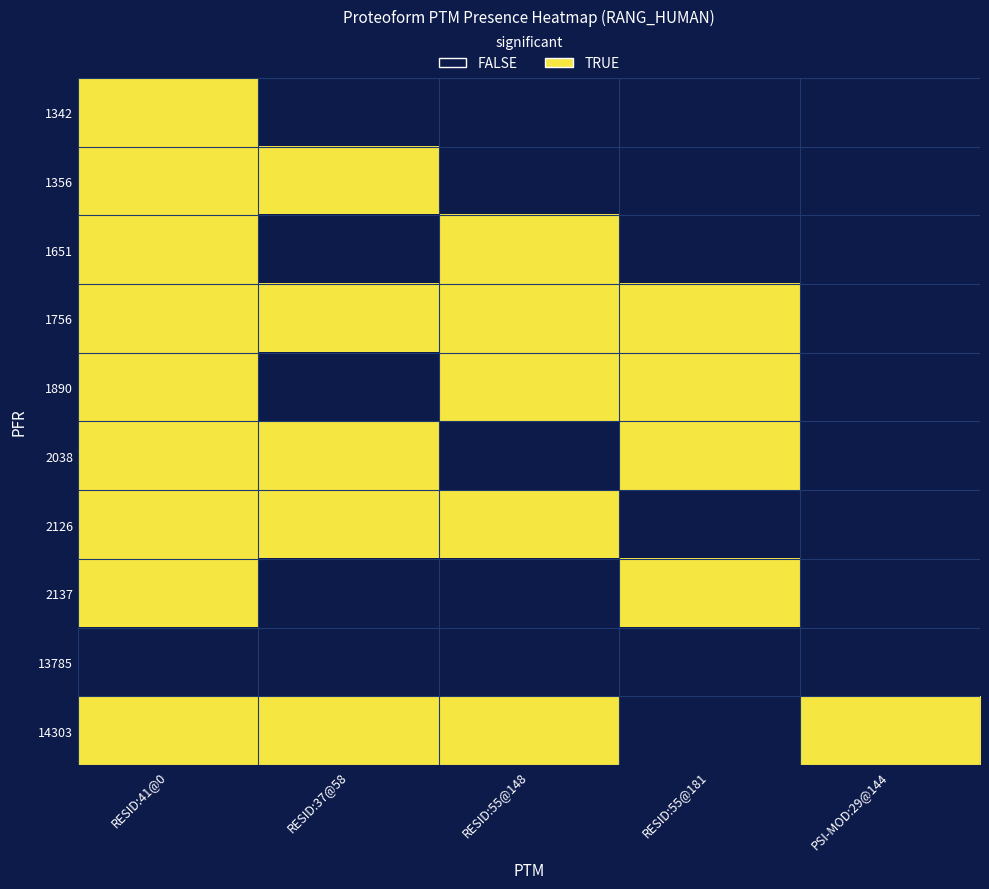

Reading left to right, list all the values displayed in this chart.

1342: RESID:41@0=1	RESID:37@58=0	RESID:55@148=0	RESID:55@181=0	PSI-MOD:29@144=0
1356: RESID:41@0=1	RESID:37@58=1	RESID:55@148=0	RESID:55@181=0	PSI-MOD:29@144=0
1651: RESID:41@0=1	RESID:37@58=0	RESID:55@148=1	RESID:55@181=0	PSI-MOD:29@144=0
1756: RESID:41@0=1	RESID:37@58=1	RESID:55@148=1	RESID:55@181=1	PSI-MOD:29@144=0
1890: RESID:41@0=1	RESID:37@58=0	RESID:55@148=1	RESID:55@181=1	PSI-MOD:29@144=0
2038: RESID:41@0=1	RESID:37@58=1	RESID:55@148=0	RESID:55@181=1	PSI-MOD:29@144=0
2126: RESID:41@0=1	RESID:37@58=1	RESID:55@148=1	RESID:55@181=0	PSI-MOD:29@144=0
2137: RESID:41@0=1	RESID:37@58=0	RESID:55@148=0	RESID:55@181=1	PSI-MOD:29@144=0
13785: RESID:41@0=0	RESID:37@58=0	RESID:55@148=0	RESID:55@181=0	PSI-MOD:29@144=0
14303: RESID:41@0=1	RESID:37@58=1	RESID:55@148=1	RESID:55@181=0	PSI-MOD:29@144=1